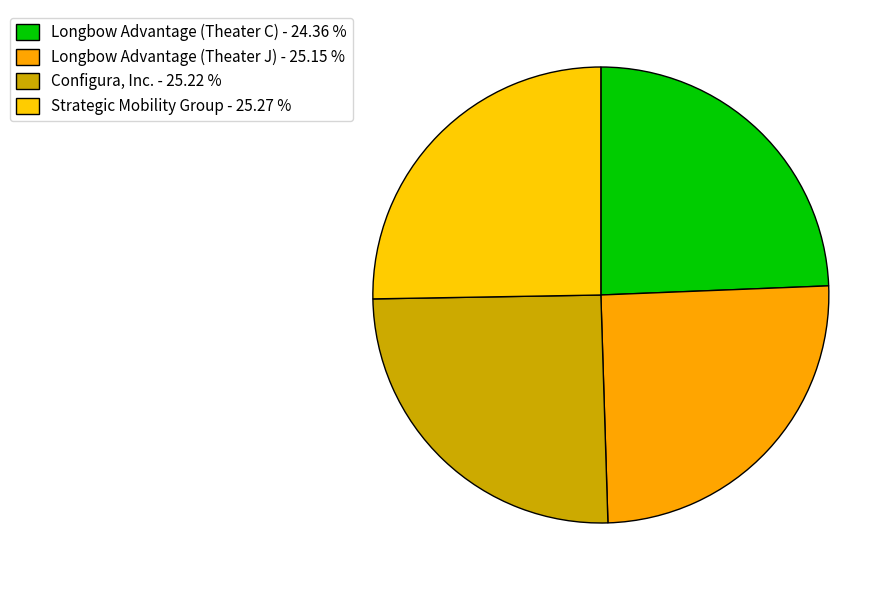

Is there a majority slice in this chart?

No